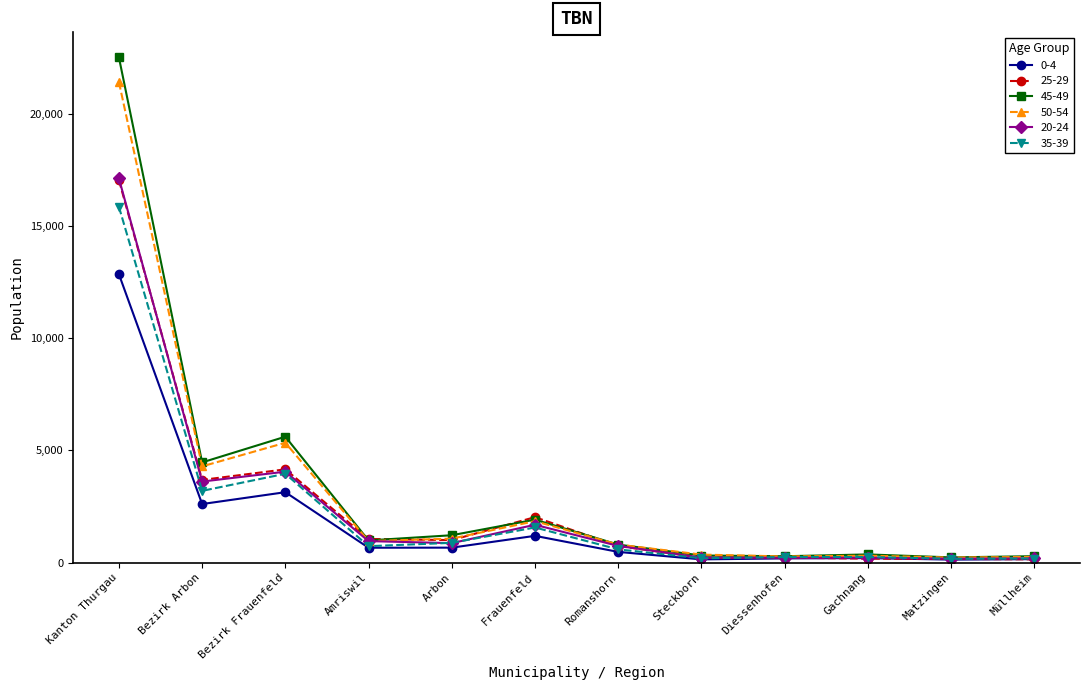

What is the highest value of the 35-39 series?

15847